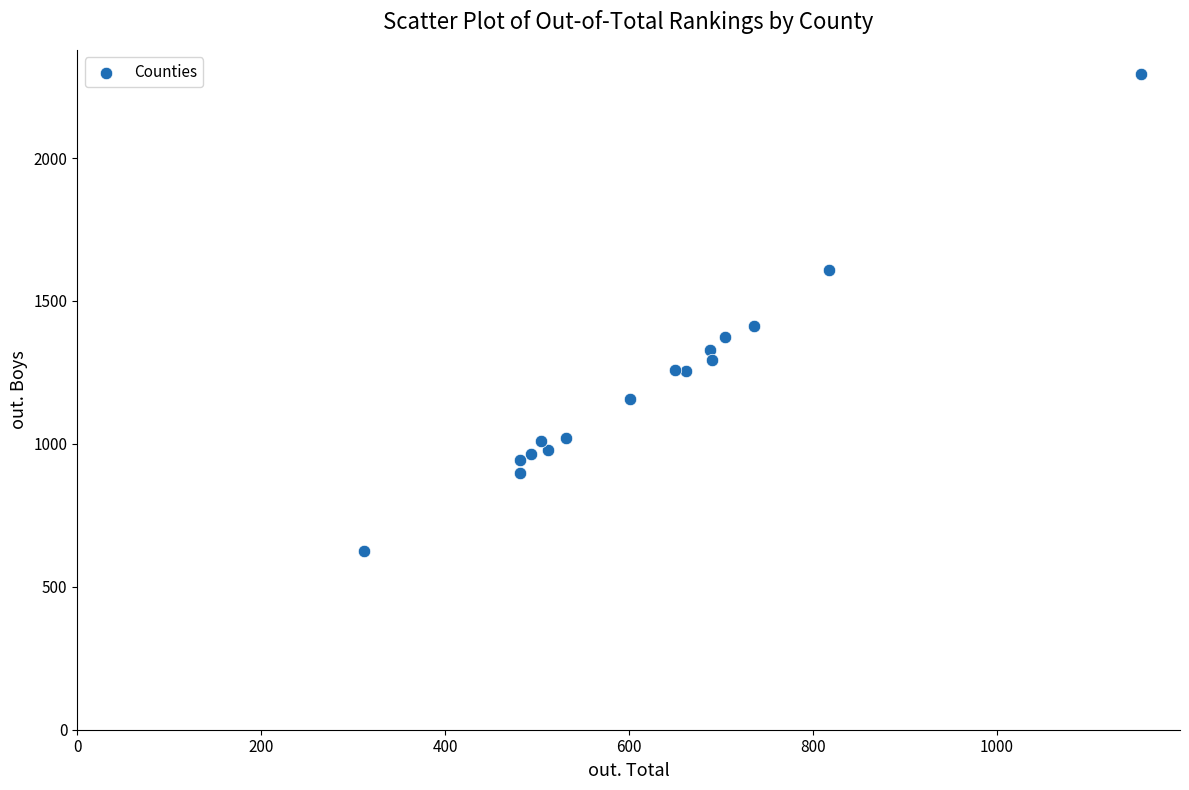

What Y value in the scatter plot is closest to 1460?

1412